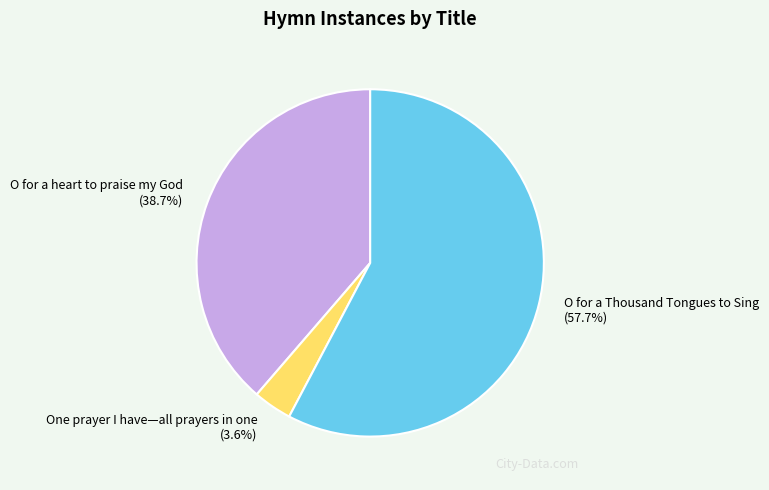

Combined, do One prayer I have—all prayers in one and O for a Thousand Tongues to Sing account for over 50%?

Yes